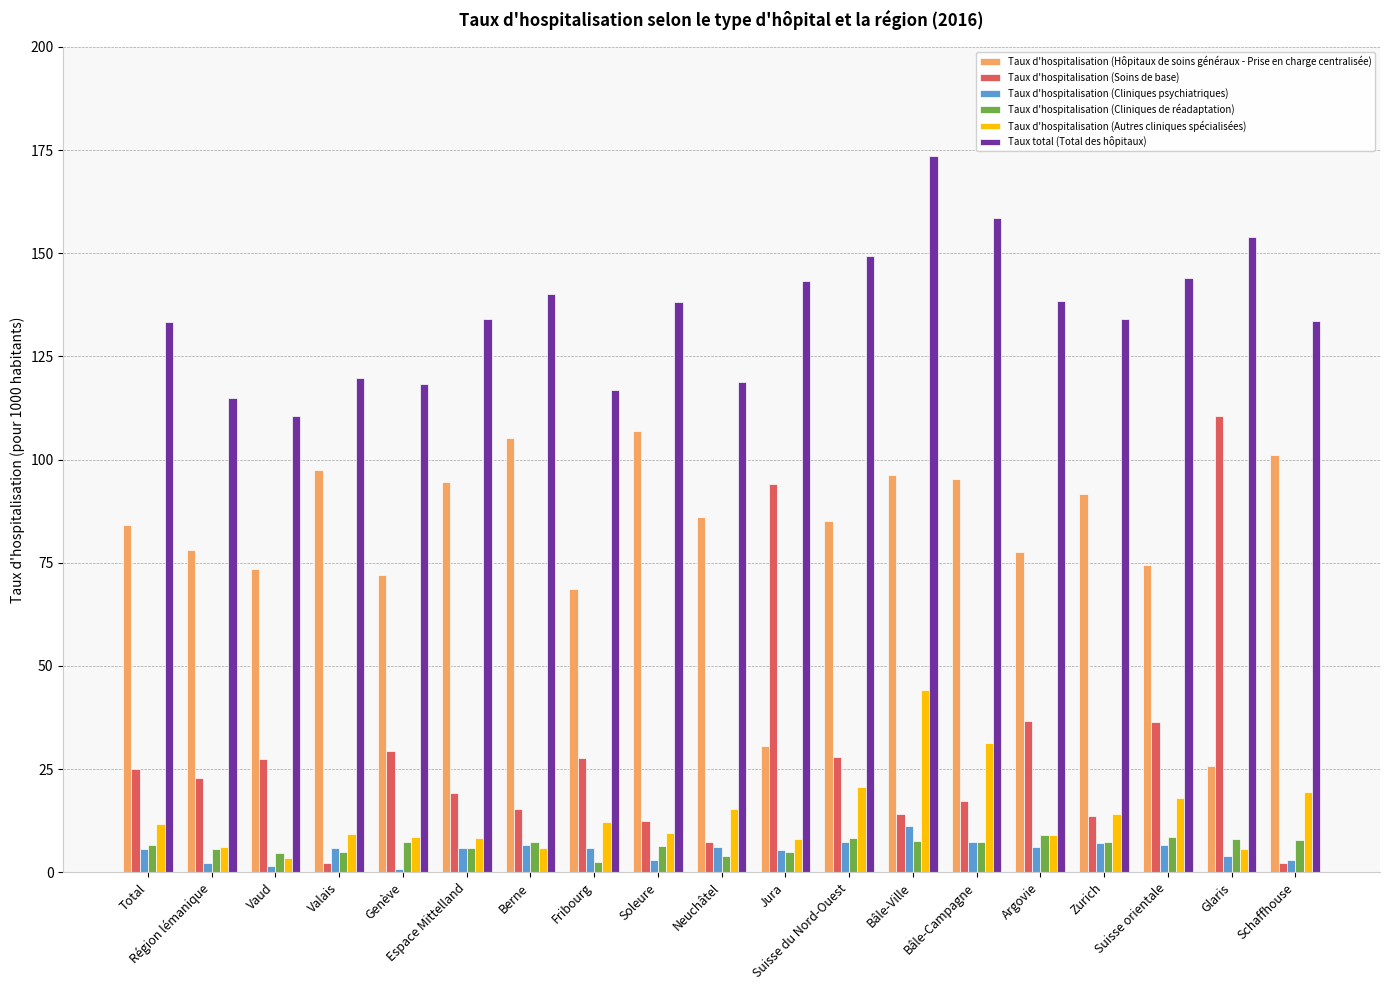

How many series are shown in this chart?

6